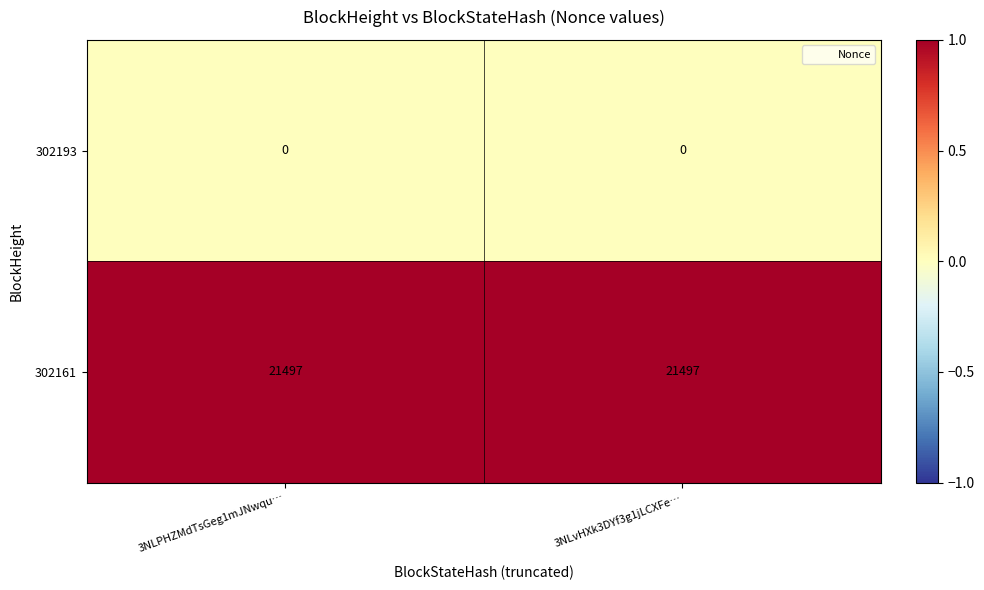

Rank the series at 3NLPHZMdTsGeg1mJNwqu… from highest to lowest value.

302161, 302193